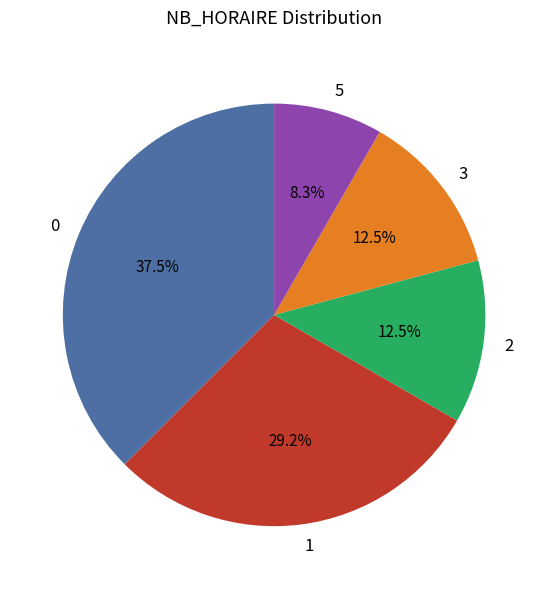

Is there a majority slice in this chart?

No